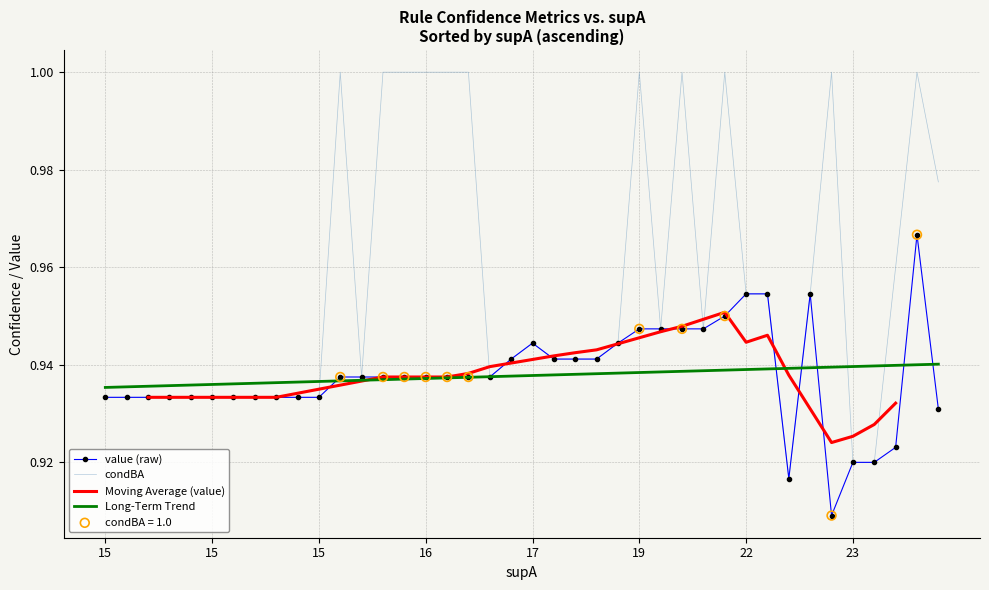

Which series reaches the minimum Y coordinate?

value (raw)